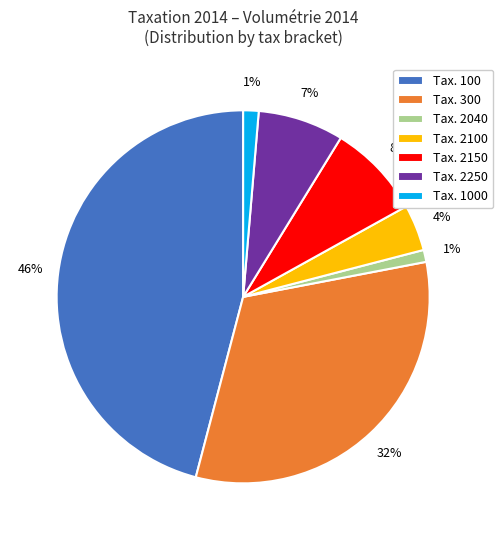

The Tax. 2250 slice represents 7% of the pie. True or false?

True